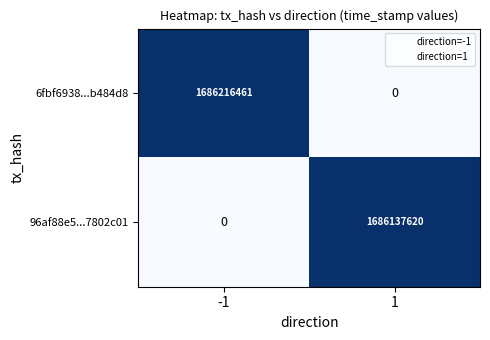

List the series in order of their peak value, highest first.

6fbf6938...b484d8, 96af88e5...7802c01